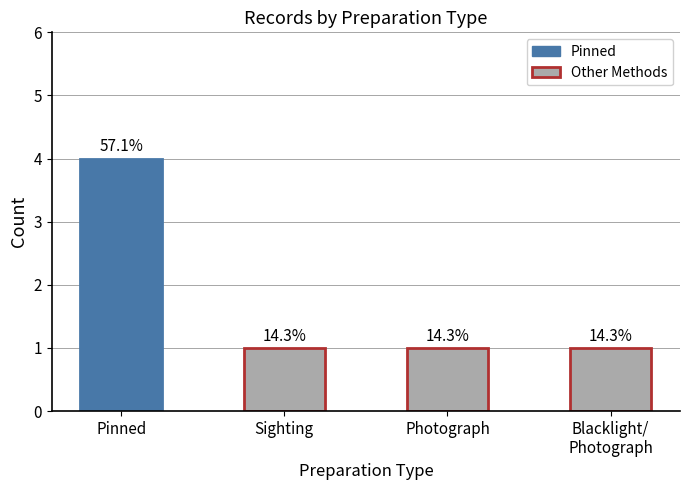

How many bars are there in total?

4